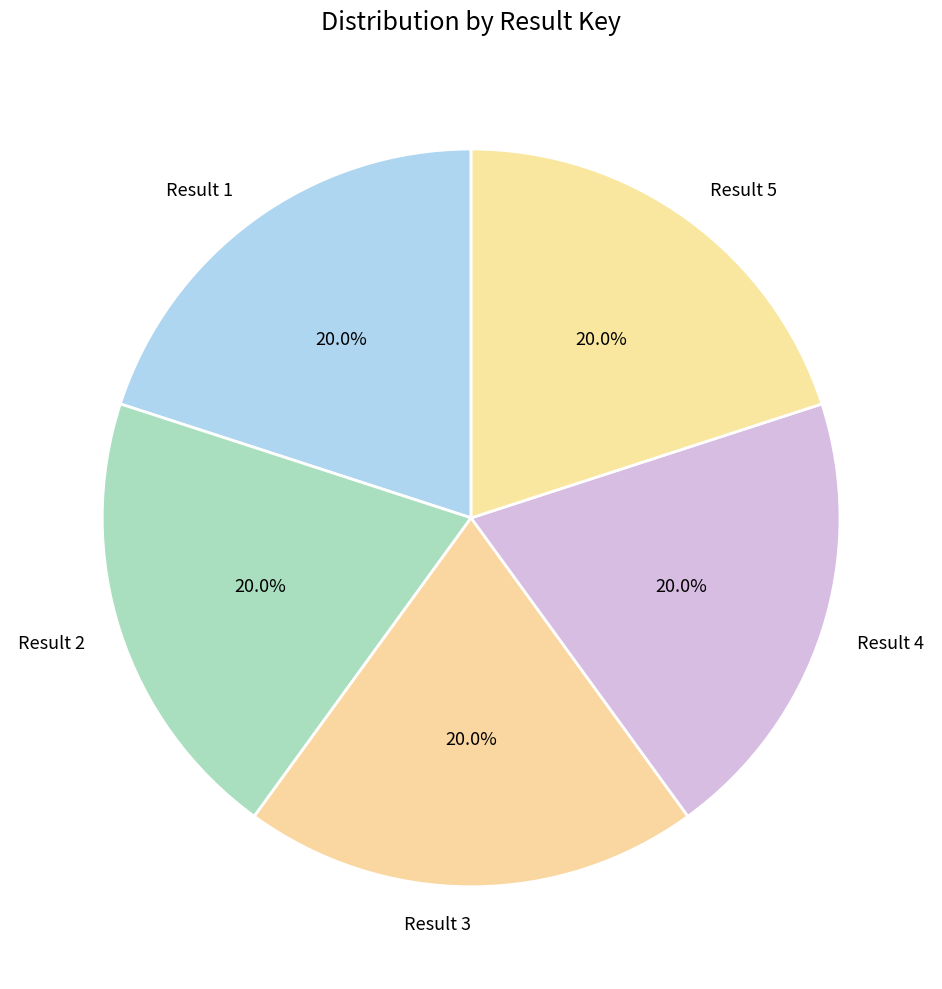

What is the ratio of the value at Result 2 to the value at Result 1?

1.0